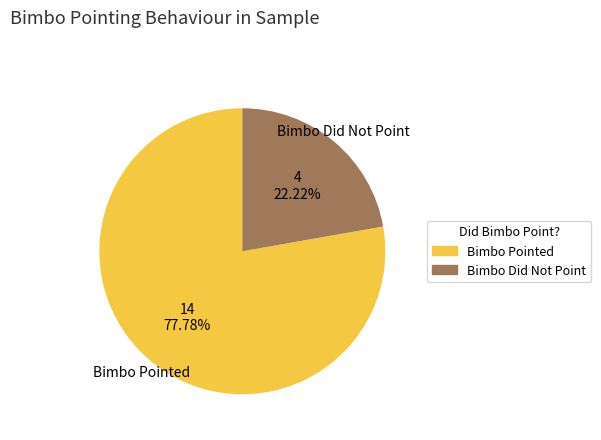

Combined, what portion of the pie is Bimbo Did Not Point and Bimbo Pointed?

100.0%